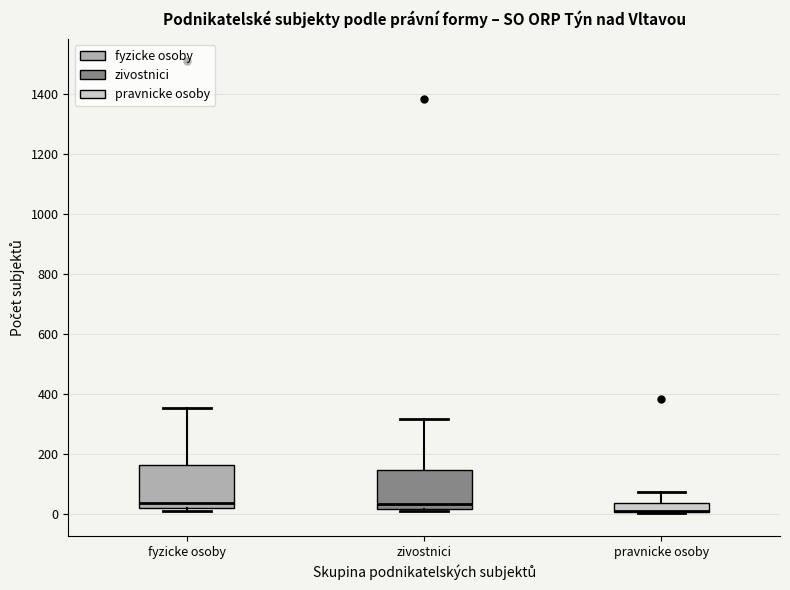

Where is the upper edge of the box for zivostnici on the y-axis? The values are not printed on the chart, so give them approximately, as read against the axis.

140